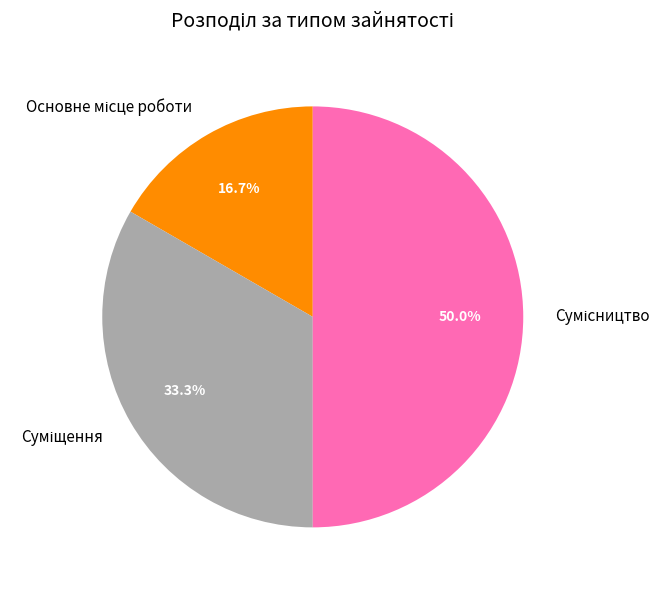

To the nearest percent, what is the difference between the Сумісництво and Суміщення slice percentages?

17%